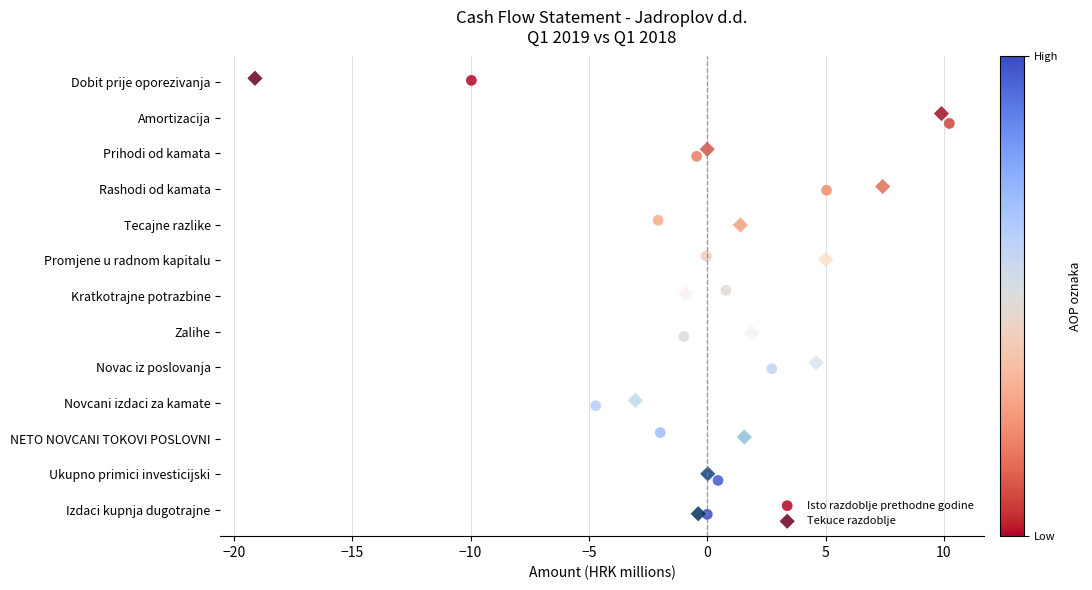

Which series has the largest Y range (max minus min)?

Tekuce razdoblje